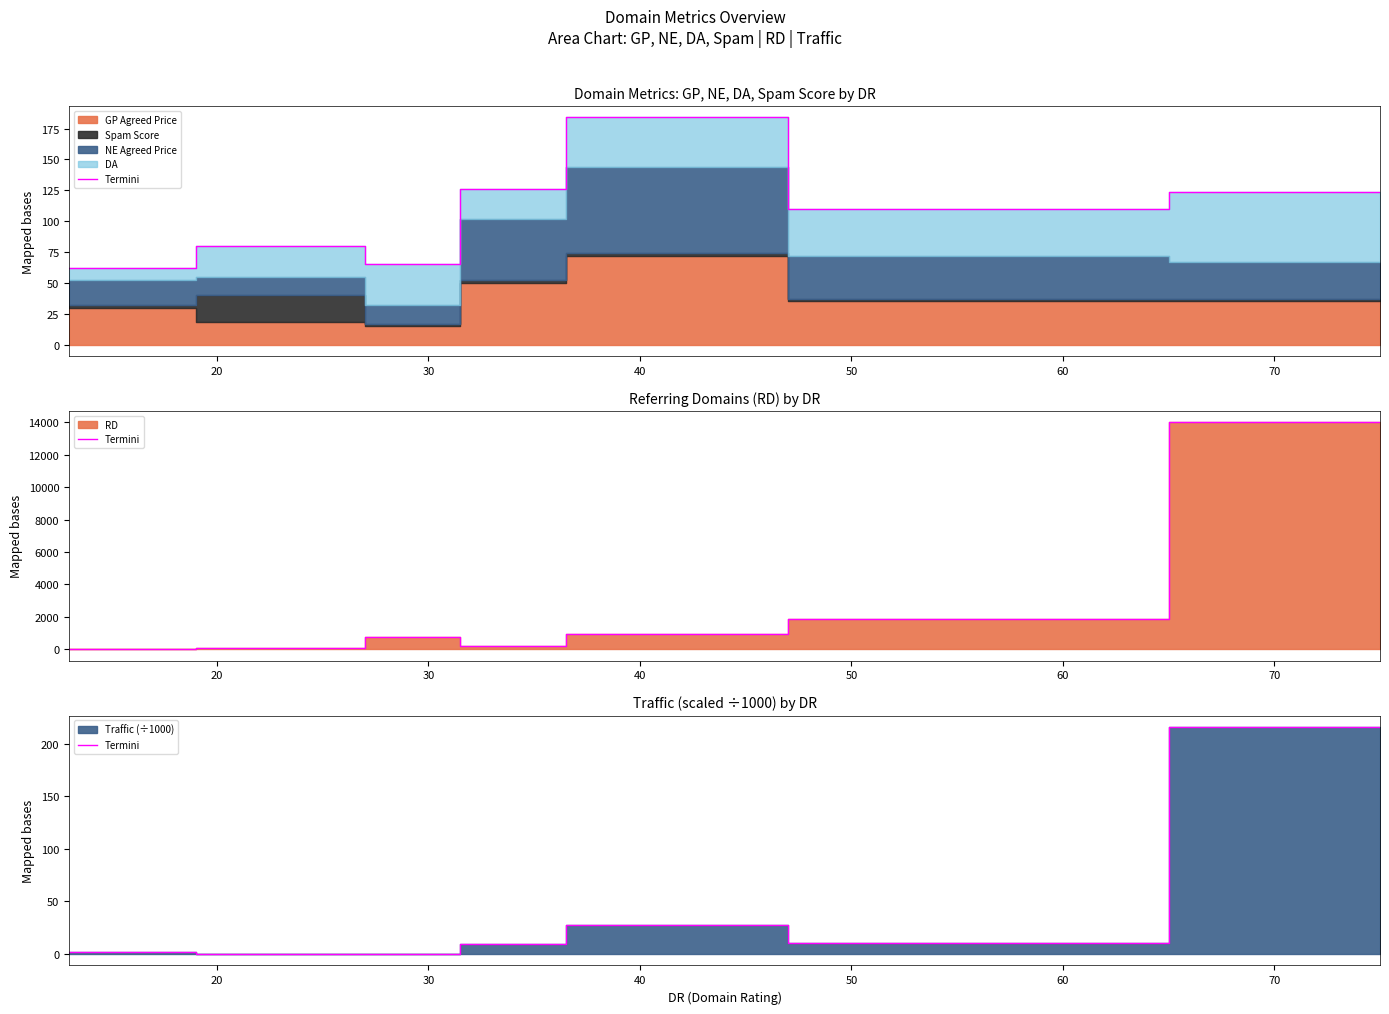

At which category does the data reach its first local valley?

20